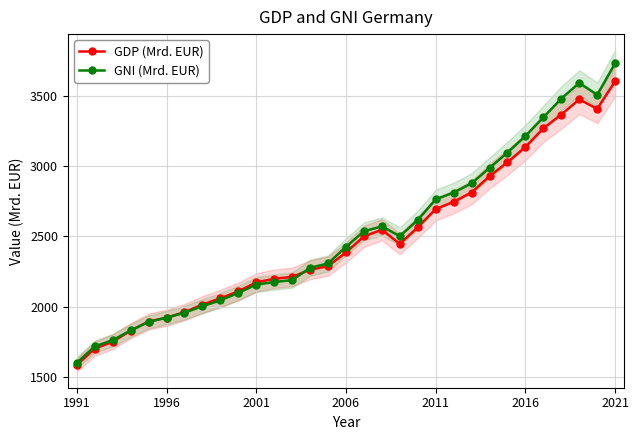

What is the sum of the GNI (Mrd. EUR) values at 8 and 26?

5390.2